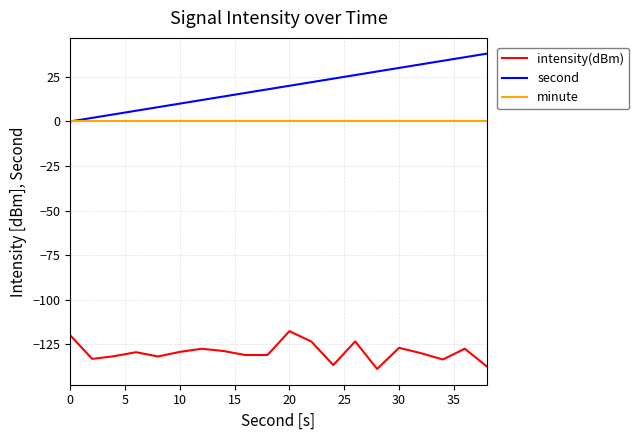

What is the smallest value displayed?

-138.7